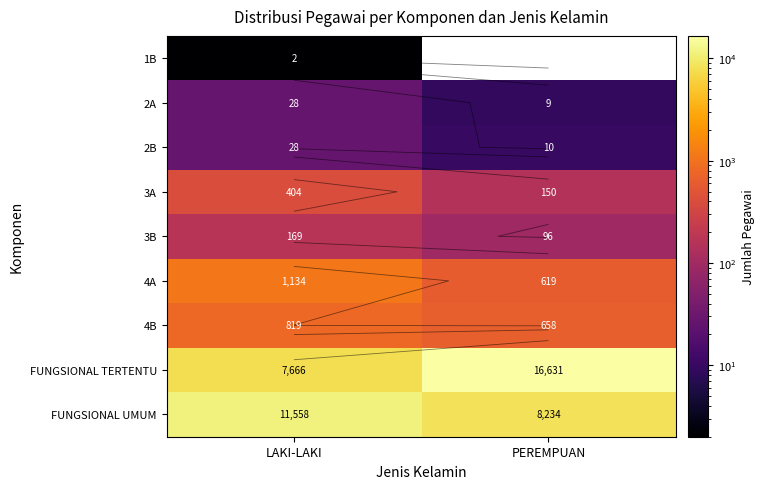

What is the approximate value of 1B at LAKI-LAKI?

2